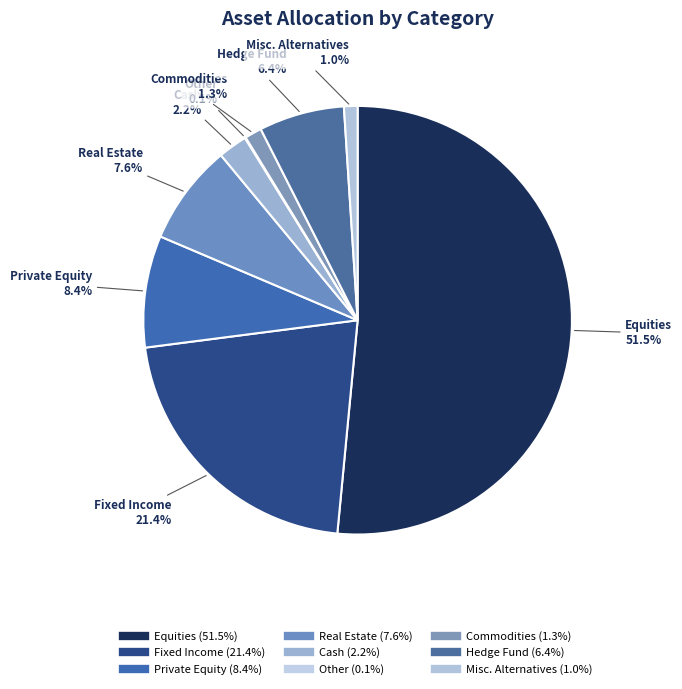

To the nearest percent, what portion does Private Equity represent?

8%